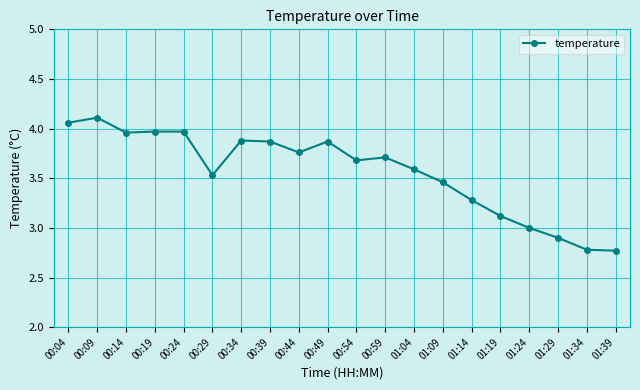

Count the number of data series in this chart.

1